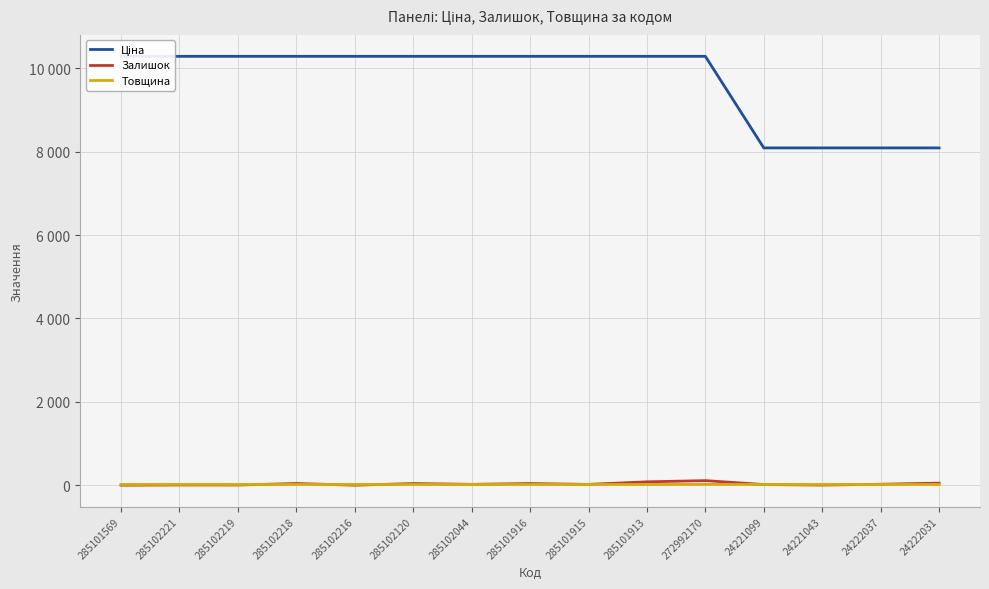

What is the label of the 11th point from the left?

272992170